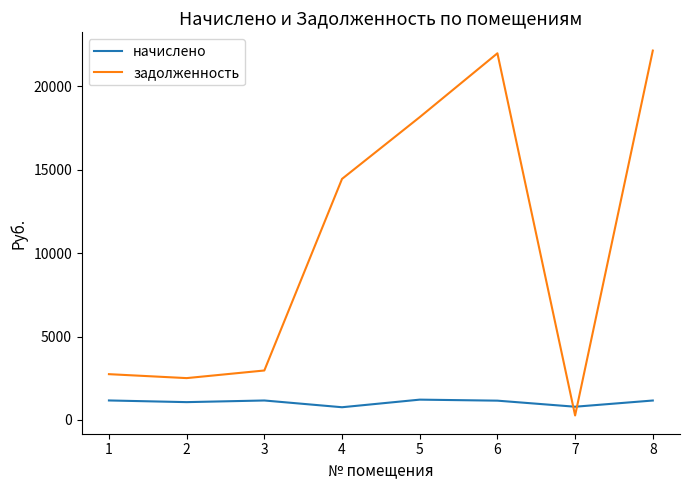

Which series has the largest range (max minus min)?

задолженность